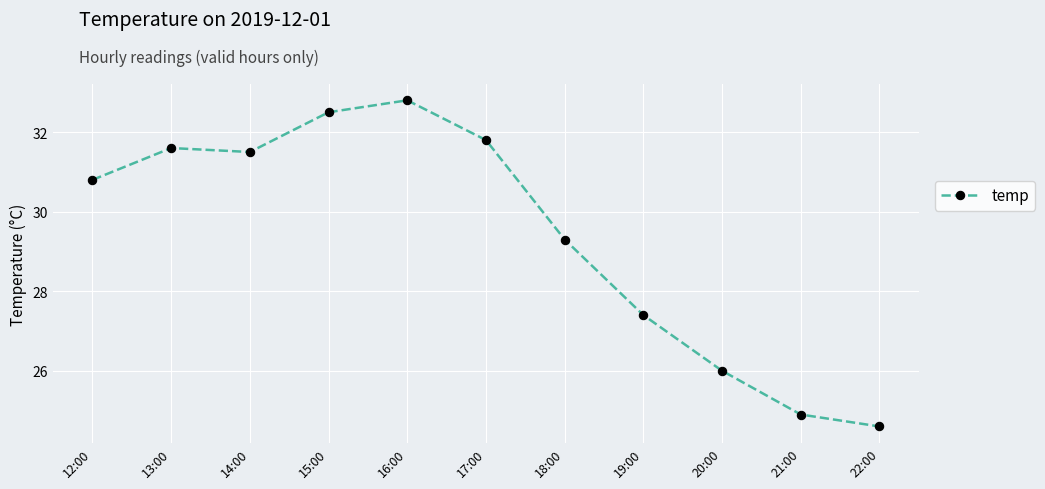

How many data points are less than 30?

5